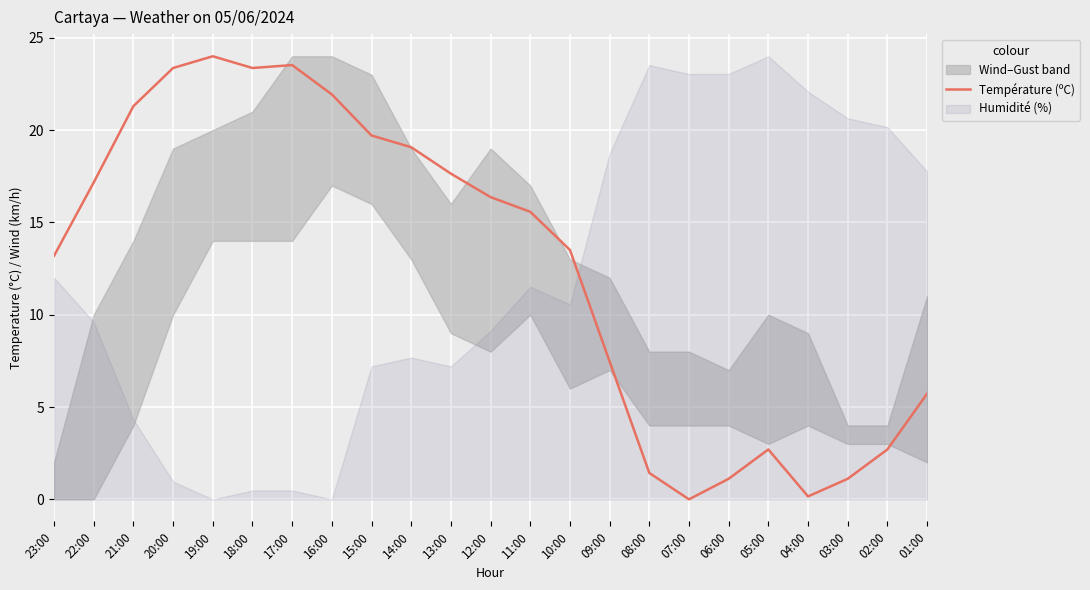

What is the label of the 8th point from the left?

16:00